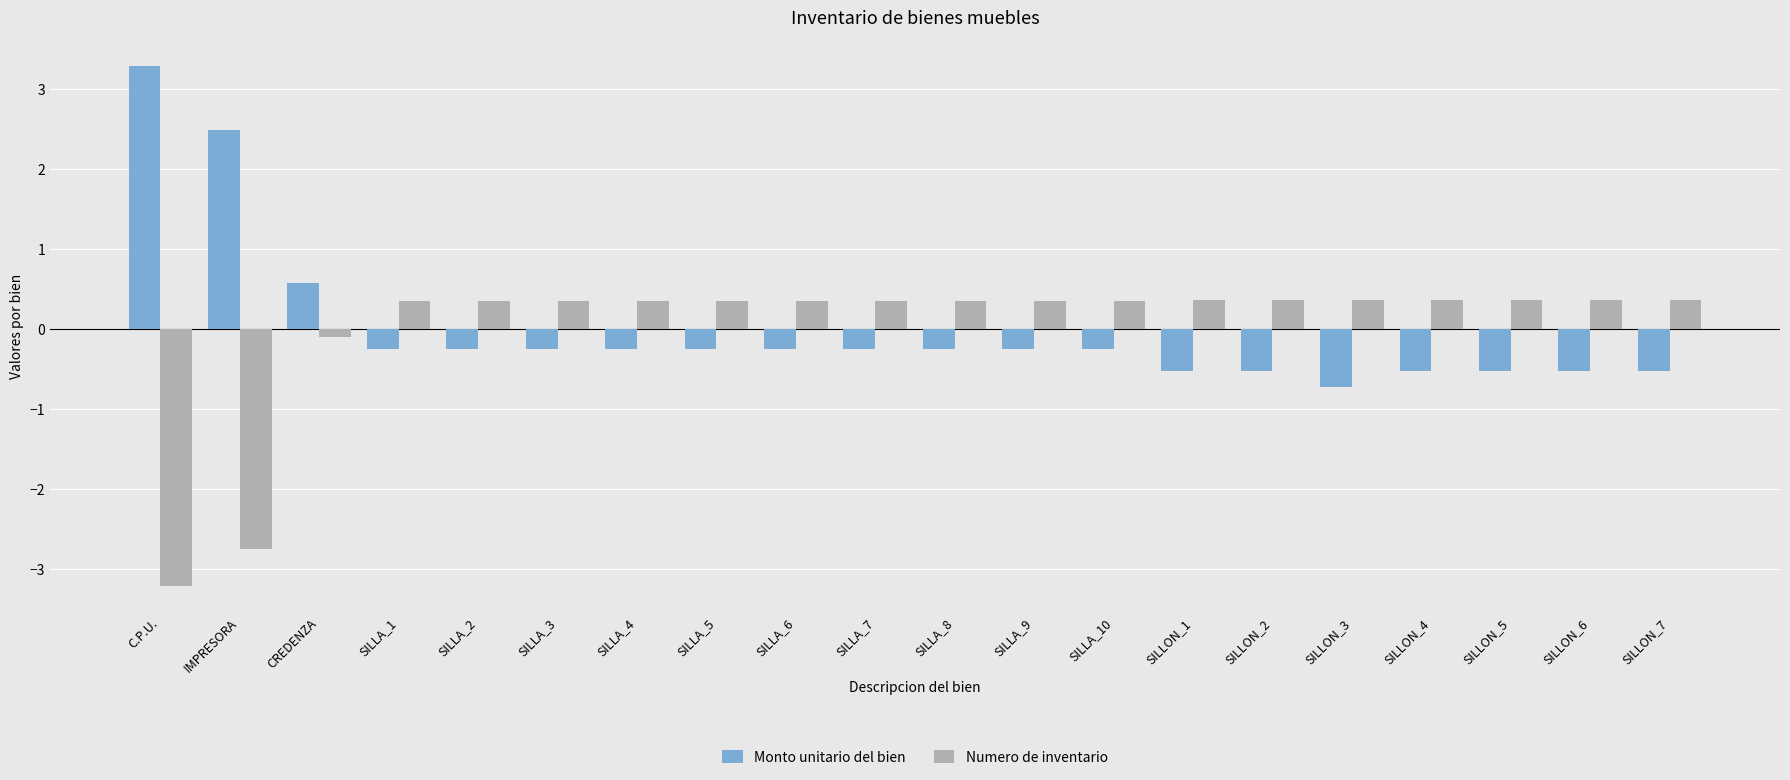

How many negative values does the Numero de inventario series have?

3